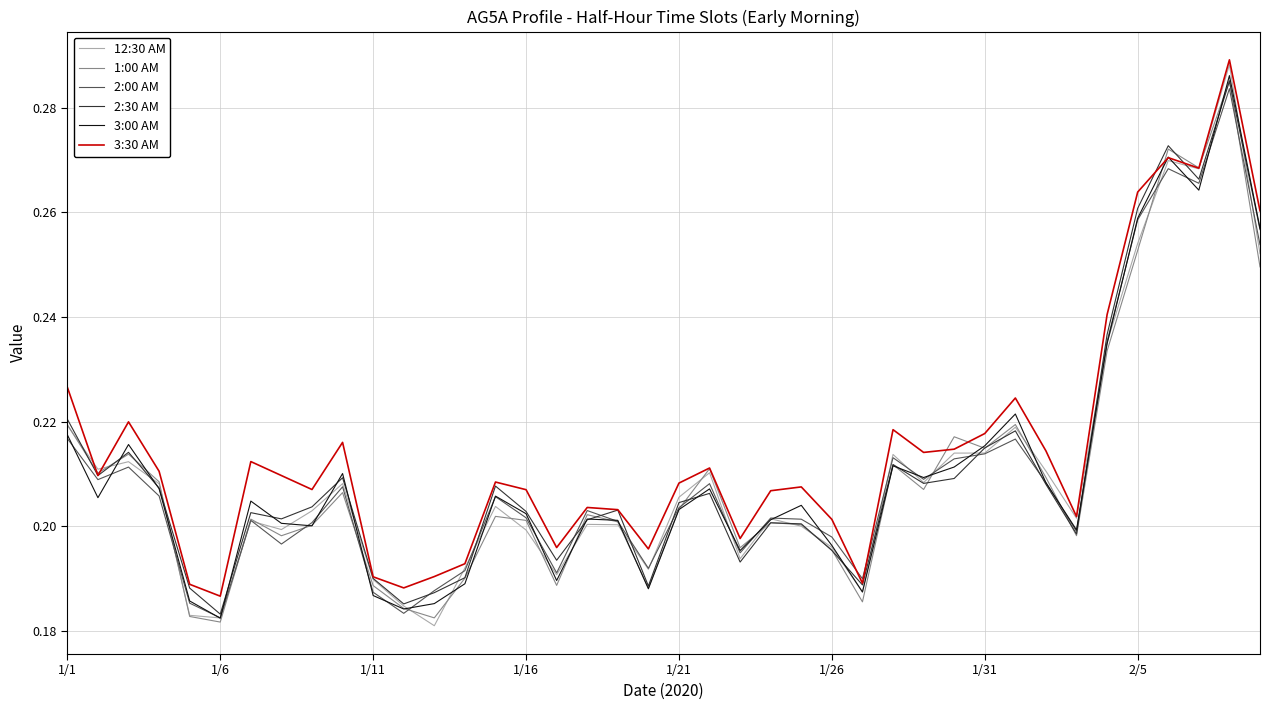

At which category does 12:30 AM reach its first local valley?

1/6